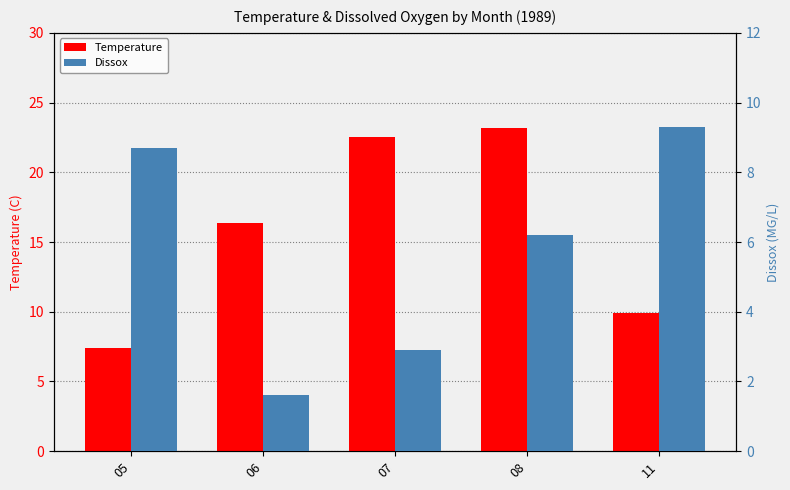

What is the sum of the Temperature values at 08 and 07?

45.7